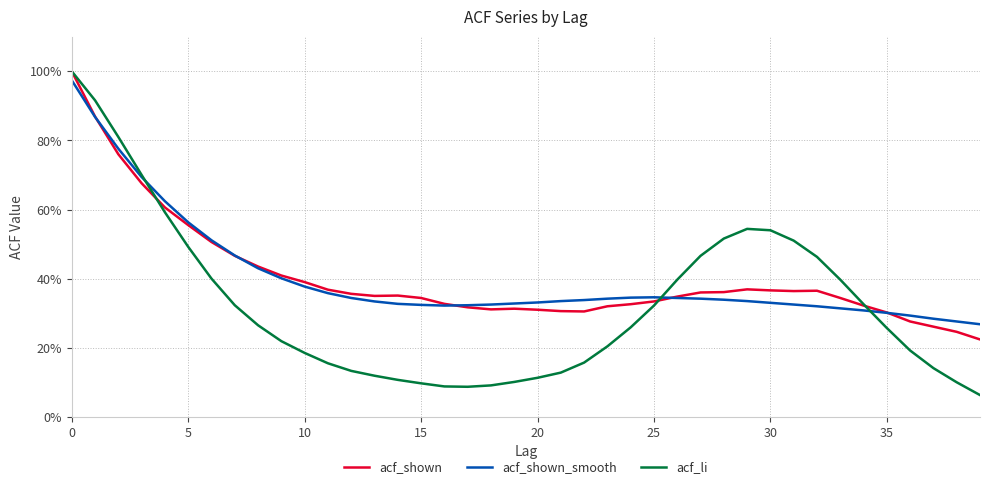

What is the lowest value of the acf_li series?

0.1